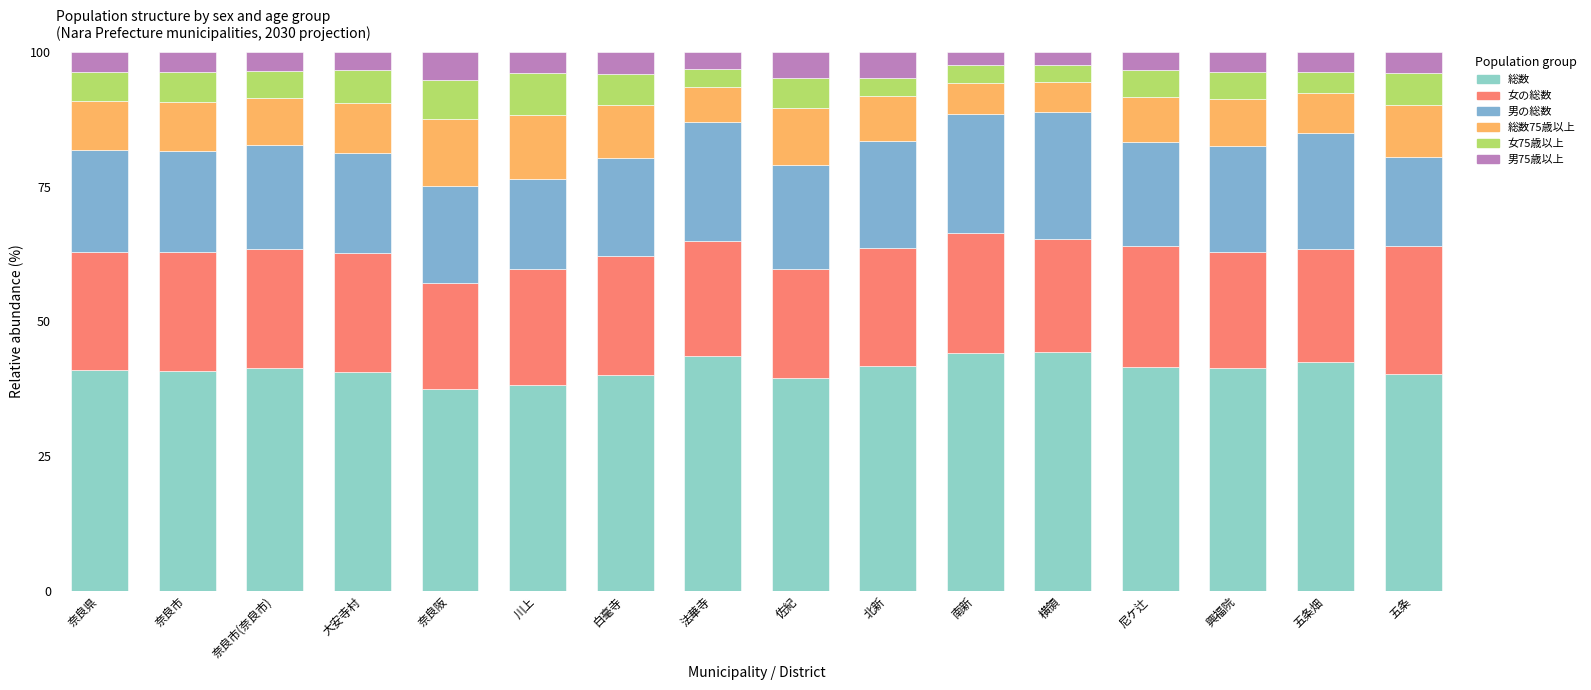

Where does the 総数75歳以上 series first go above 9?

奈良県